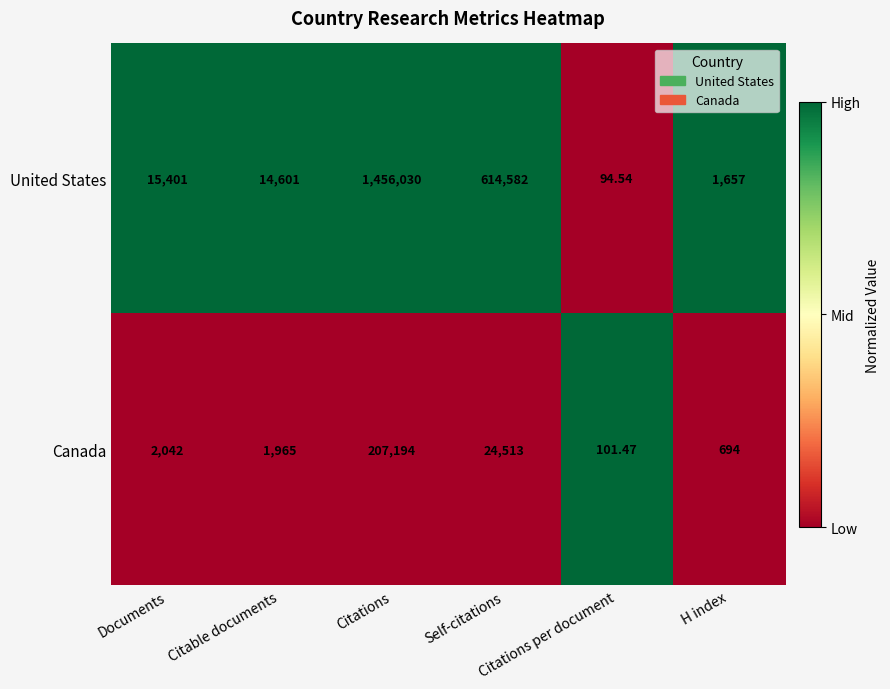

At which category is the sum across all series the highest?

Citations